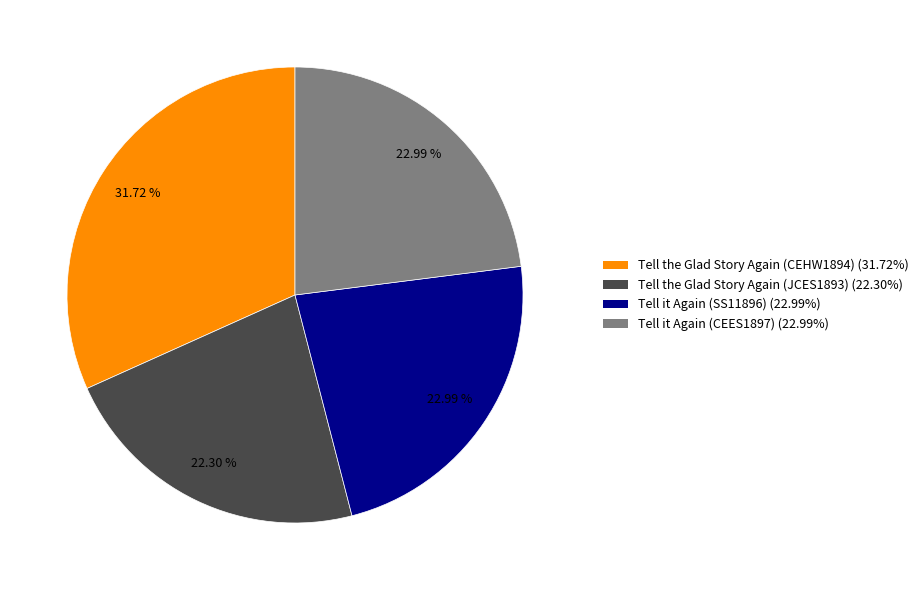

To the nearest percent, what percentage of the pie is Tell the Glad Story Again (JCES1893)?

22%